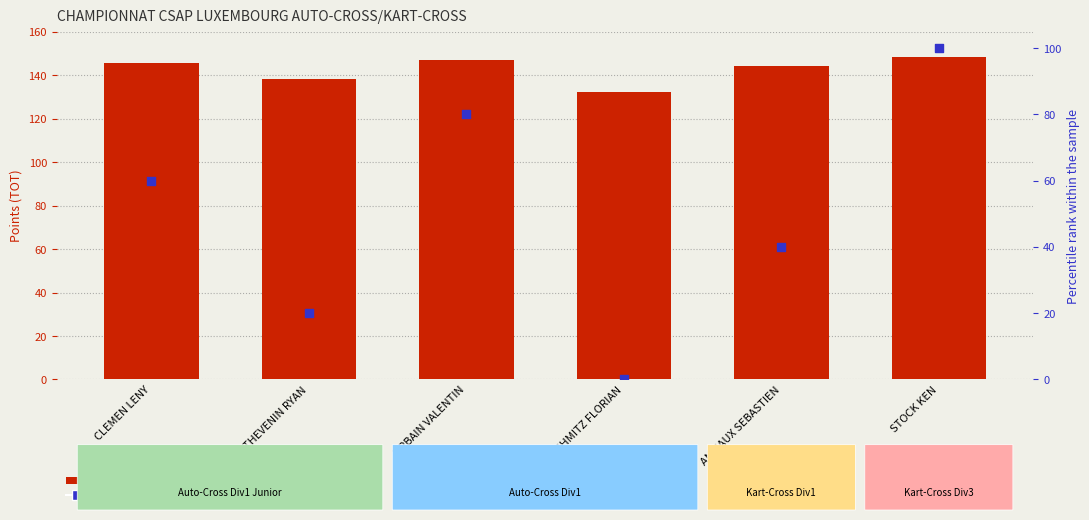

Is the value of count at STOCK KEN greater than the value of percentile rank within the sample at URBAIN VALENTIN?

Yes